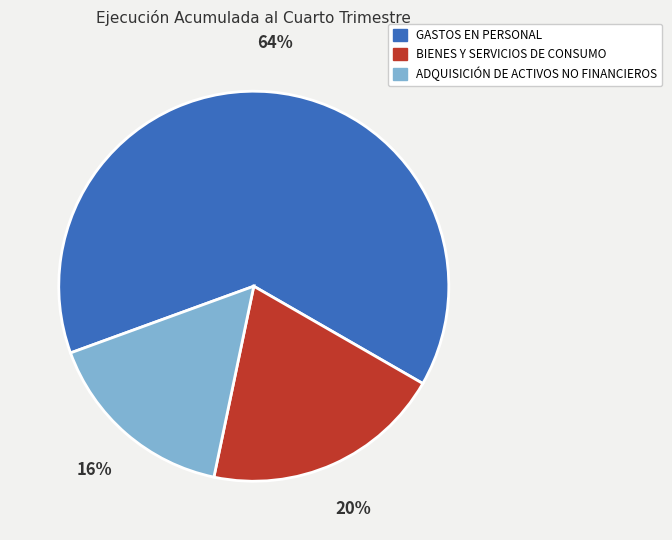

The BIENES Y SERVICIOS DE CONSUMO slice represents 29% of the pie. True or false?

False